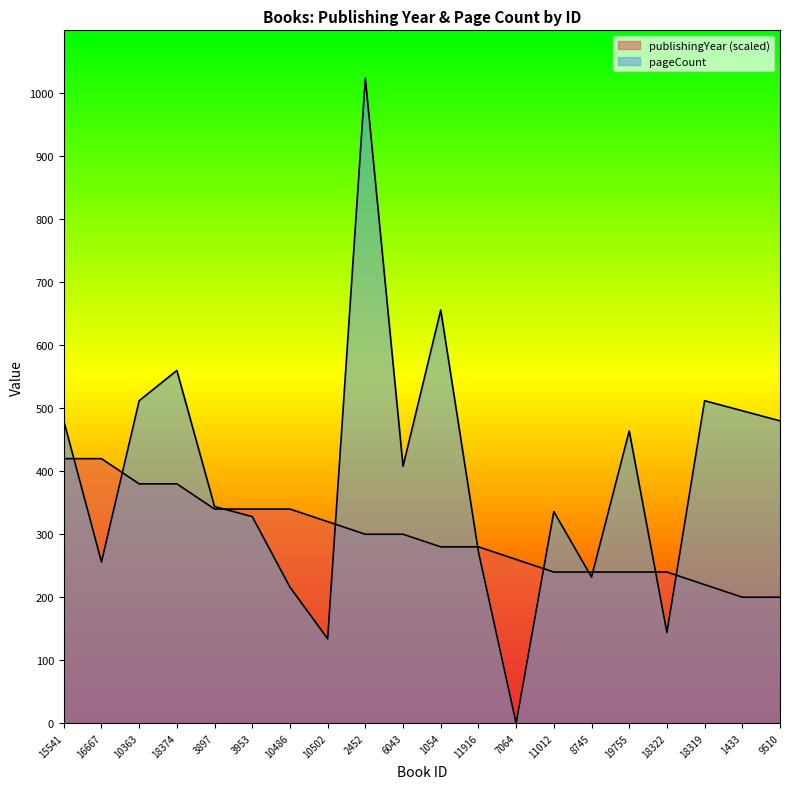

Does the chart have visible grid lines?

No